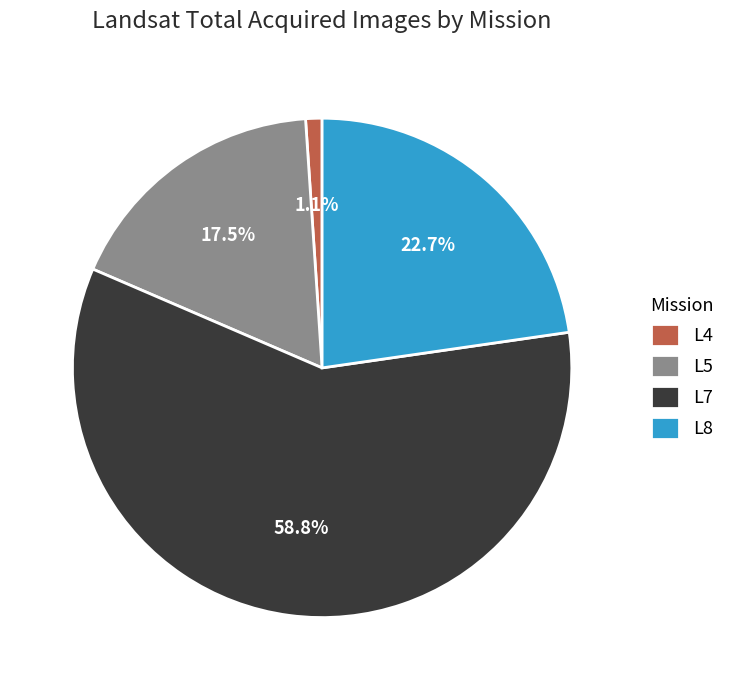

Which category has the smallest portion of the pie?

L4